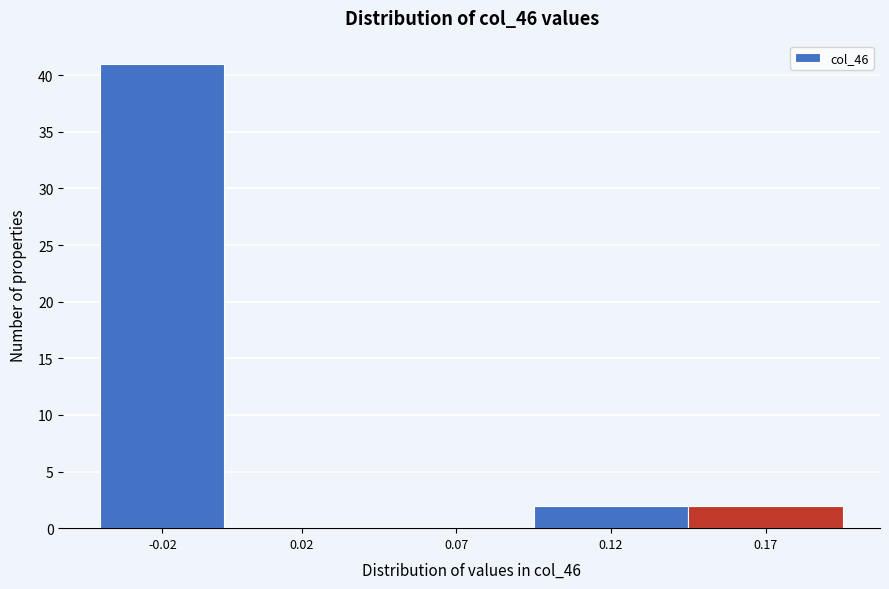

Reading right to left, what are all the values shown in this chart?

0.17=2	0.12=2	0.07=0	0.02=0	-0.02=41